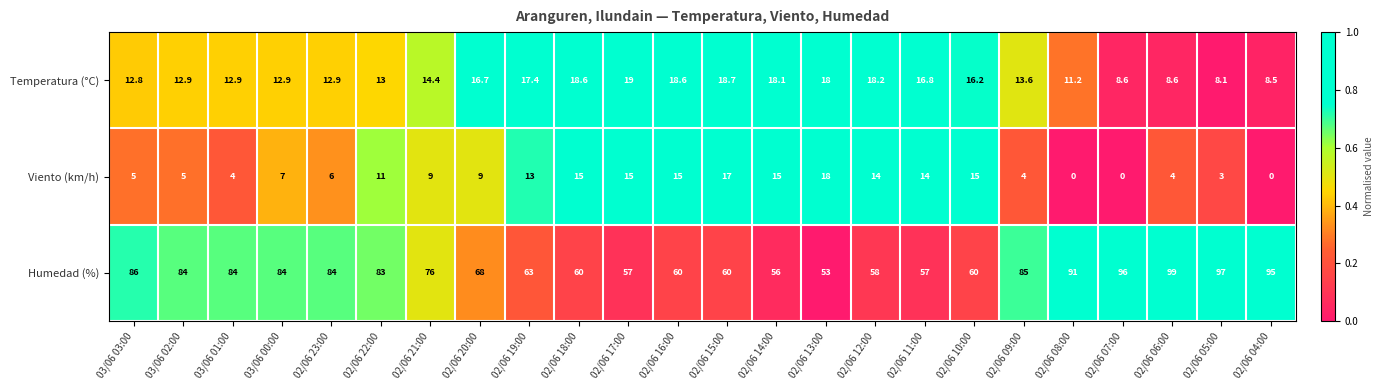

At which category is the sum across all series the highest?

02/06 06:00